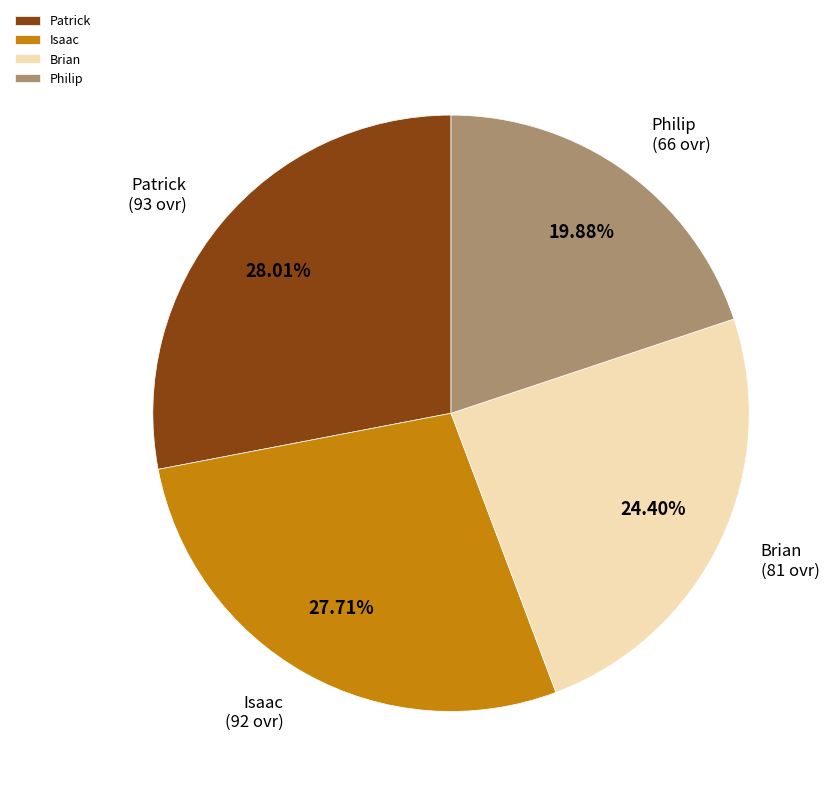

The Patrick slice represents 39% of the pie. True or false?

False